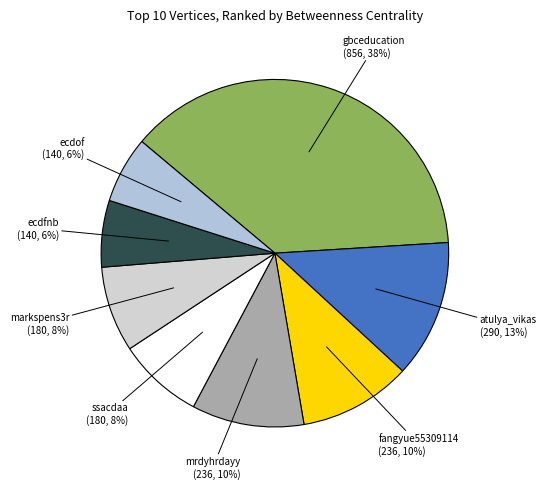

How many segments does this pie chart have?

8